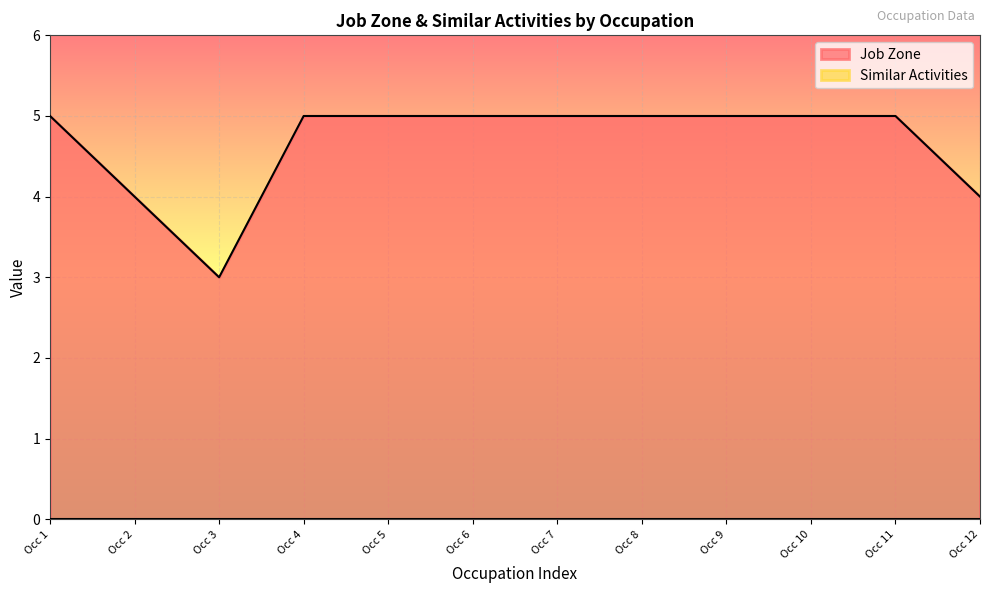

Between Occ 3 and Occ 4, which series saw the biggest shift?

Job Zone